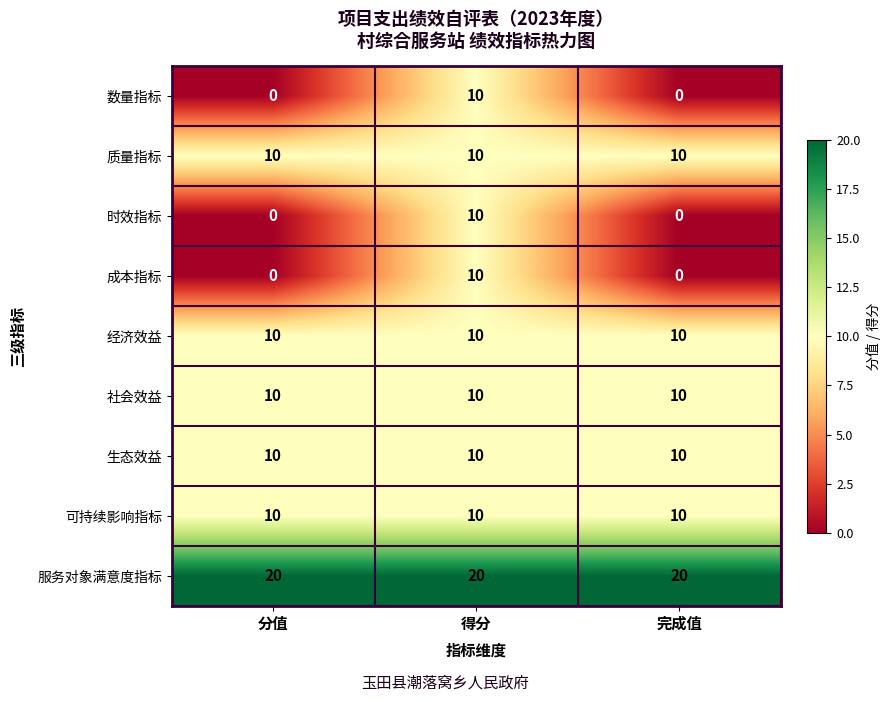

Is it true that 服务对象满意度指标 equals 20 at 分值?

True